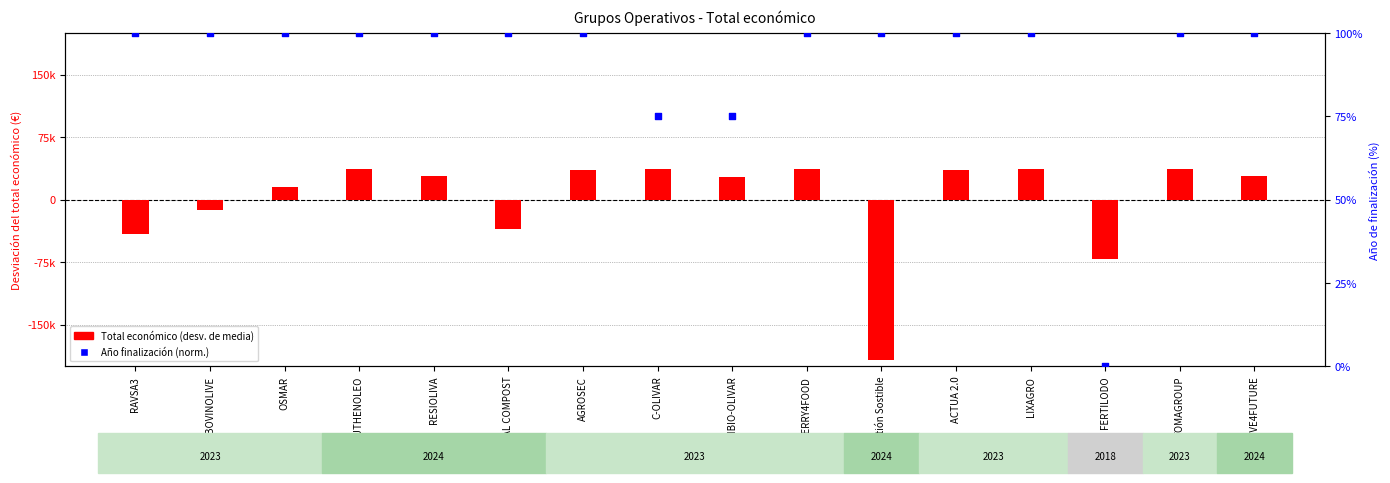

At how many categories does at least one series exceed 15058?

11